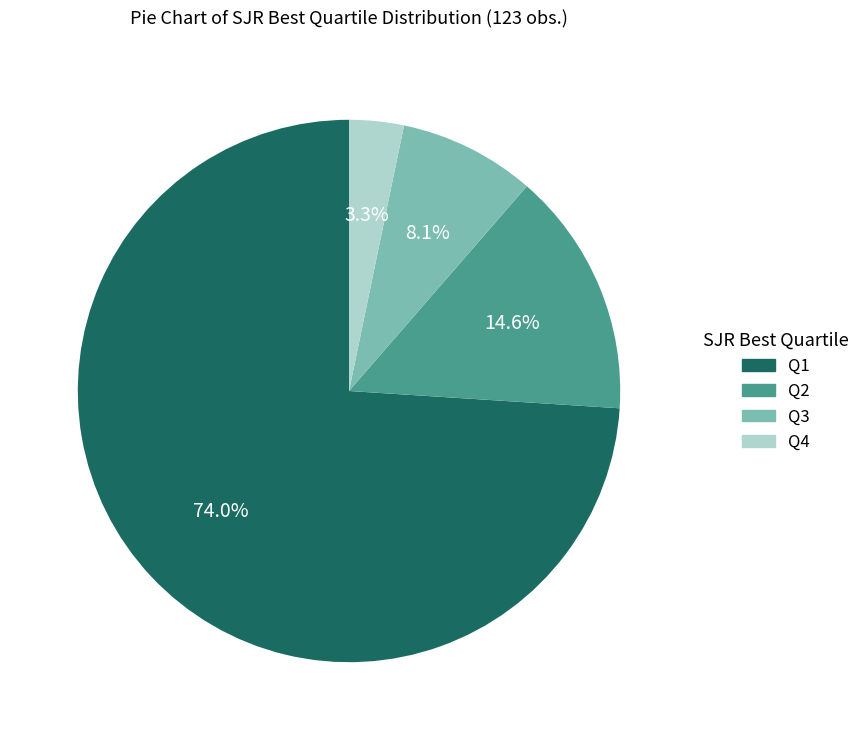

What percentage is the Q1 slice, to the nearest percent?

74%